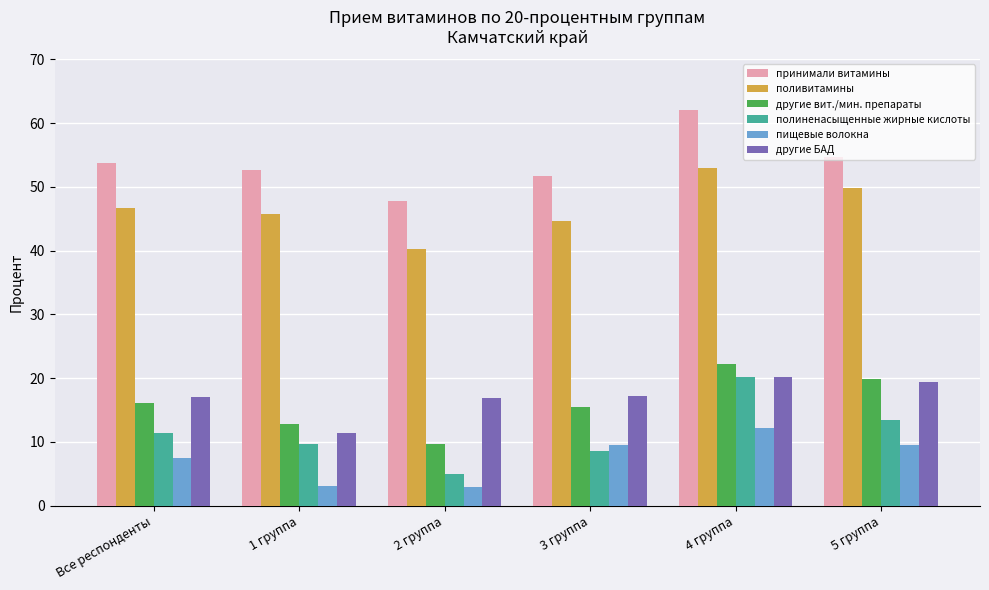

Which series has the largest total across all categories?

принимали витамины